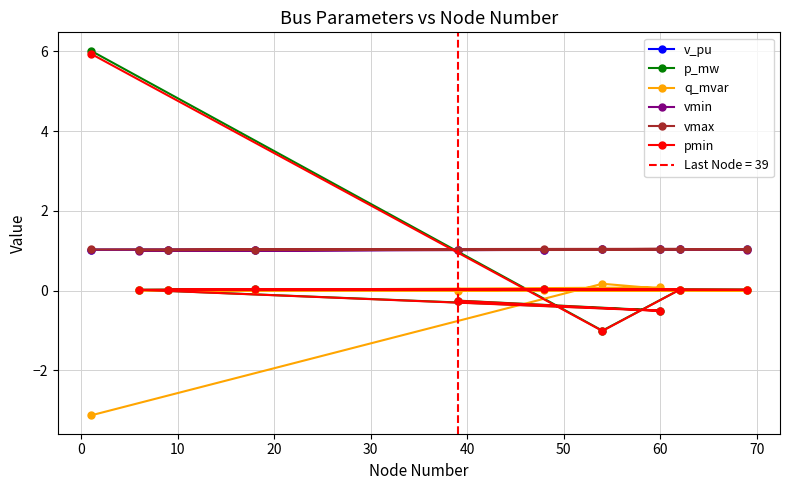

How many categories are shown in the chart?

10